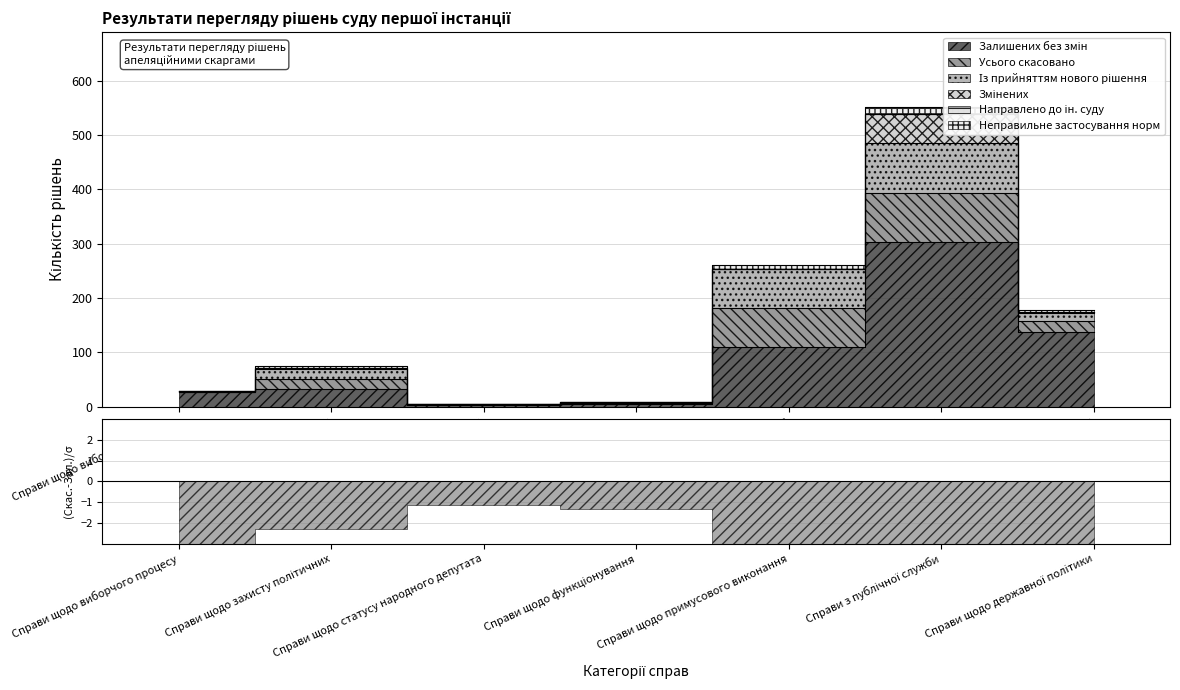

Reading left to right, list all the values displayed in this chart.

Залишених без змін: Справи щодо виборчого процесу=26	Справи щодо захисту політичних=32	Справи щодо статусу народного депутата=3	Справи щодо функціонування=5	Справи щодо примусового виконання=110	Справи з публічної служби=303	Справи щодо державної політики=138
Усього скасовано: Справи щодо виборчого процесу=1	Справи щодо захисту політичних=19	Справи щодо статусу народного депутата=1	Справи щодо функціонування=2	Справи щодо примусового виконання=72	Справи з публічної служби=91	Справи щодо державної політики=19
Із прийняттям нового рішення: Справи щодо виборчого процесу=1	Справи щодо захисту політичних=19	Справи щодо статусу народного депутата=1	Справи щодо функціонування=1	Справи щодо примусового виконання=71	Справи з публічної служби=91	Справи щодо державної політики=16
Змінених: Справи щодо виборчого процесу=1	Справи щодо захисту політичних=1	Справи щодо статусу народного депутата=0	Справи щодо функціонування=0	Справи щодо примусового виконання=1	Справи з публічної служби=55	Справи щодо державної політики=1
Направлено до ін. суду: Справи щодо виборчого процесу=0	Справи щодо захисту політичних=0	Справи щодо статусу народного депутата=0	Справи щодо функціонування=1	Справи щодо примусового виконання=0	Справи з публічної служби=0	Справи щодо державної політики=0
Неправильне застосування норм: Справи щодо виборчого процесу=0	Справи щодо захисту політичних=4	Справи щодо статусу народного депутата=0	Справи щодо функціонування=0	Справи щодо примусового виконання=7	Справи з публічної служби=12	Справи щодо державної політики=4